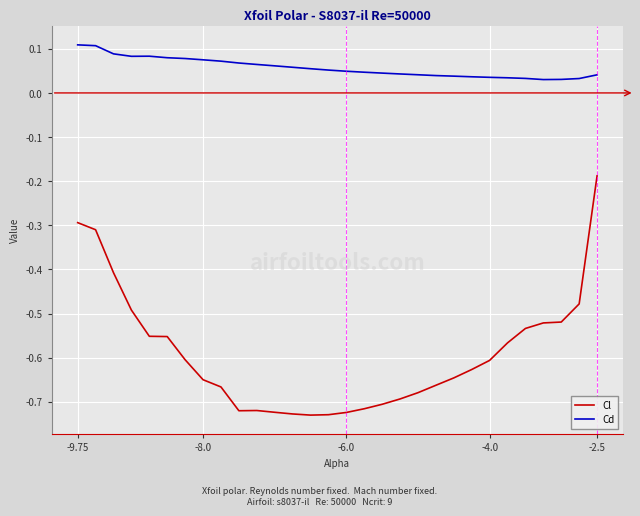

Which series has the largest total across all categories?

Cd